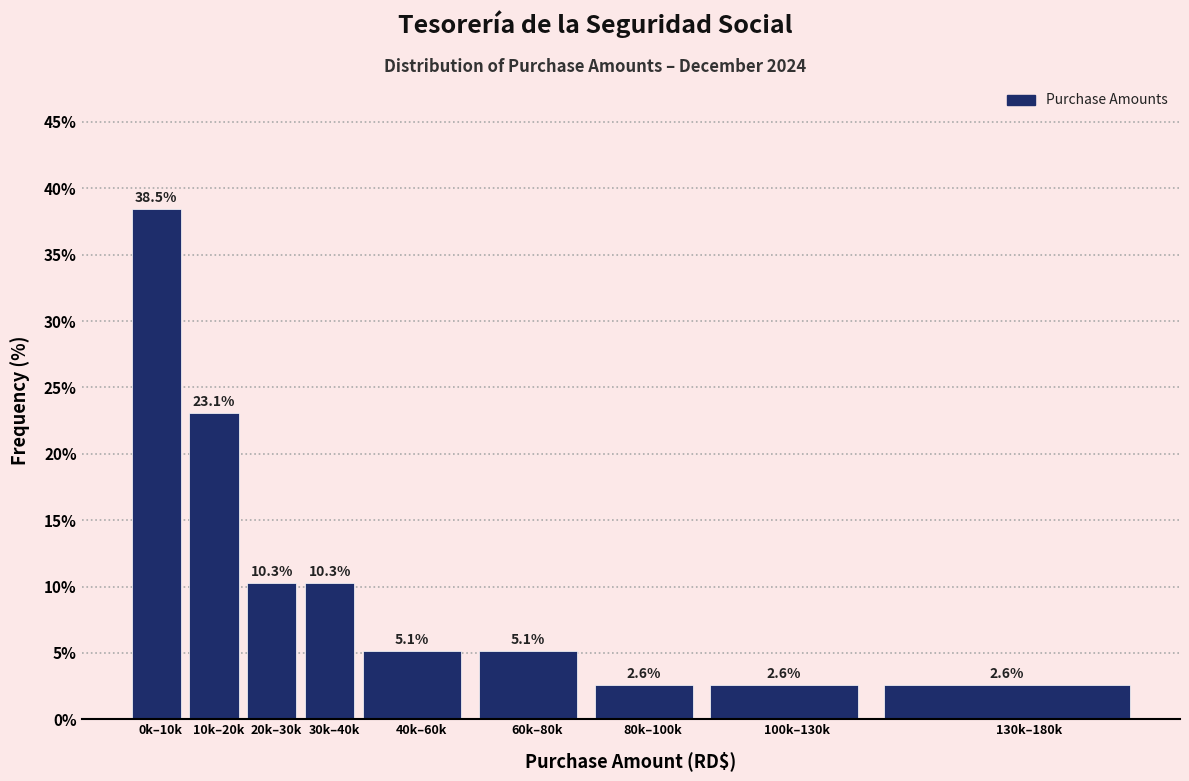

Reading left to right, what are all the values shown in this chart?

0k–10k=38.5	10k–20k=23.1	20k–30k=10.3	30k–40k=10.3	40k–60k=5.1	60k–80k=5.1	80k–100k=2.6	100k–130k=2.6	130k–180k=2.6